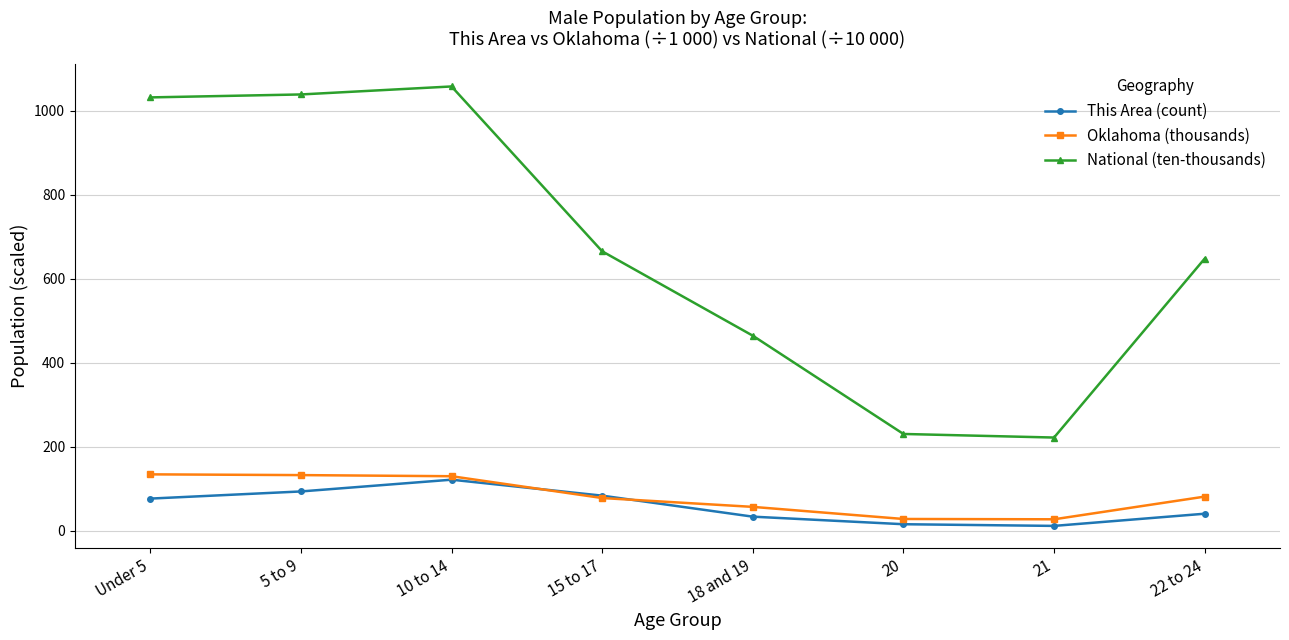

Which category has the highest value in the This Area (count) series?

10 to 14